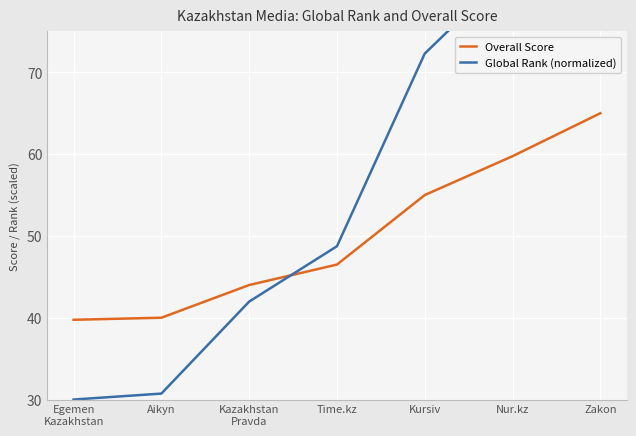

Is it true that Global Rank (normalized) equals 42.0 at Kazakhstan
Pravda?

True